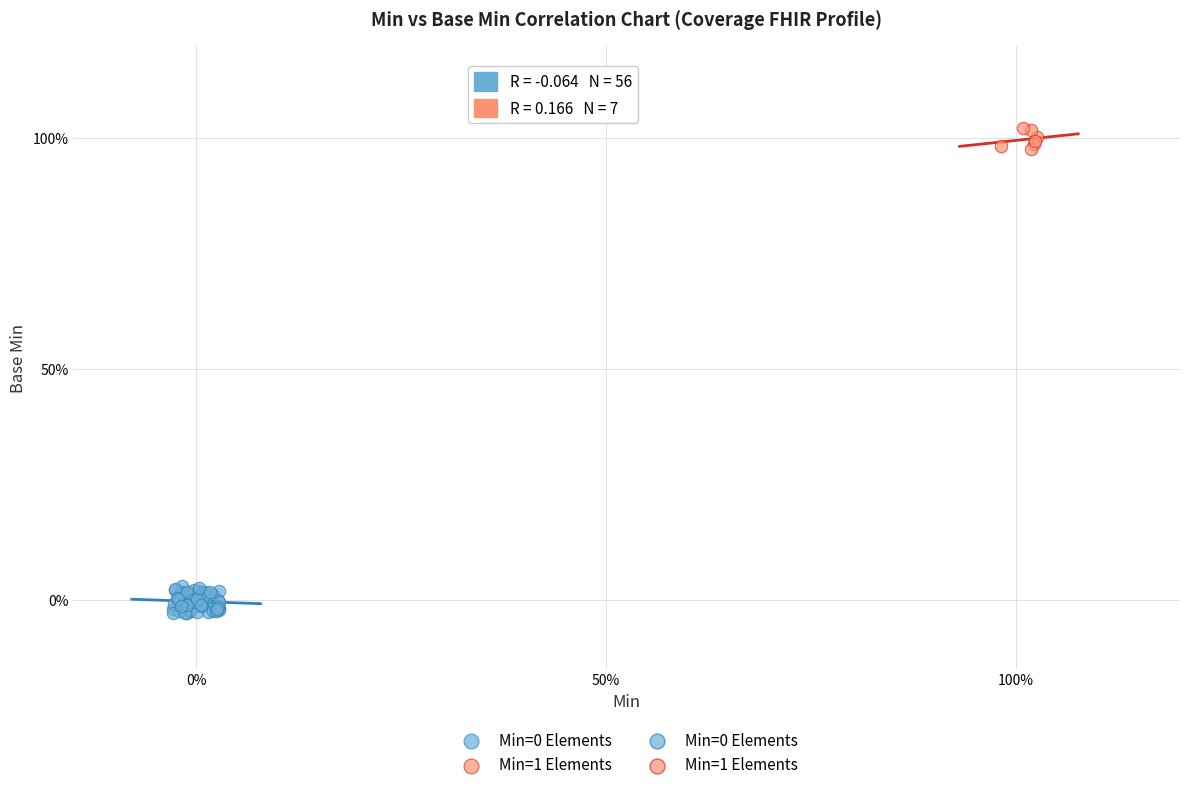

Which series reaches the maximum Y coordinate?

Min=1 Elements